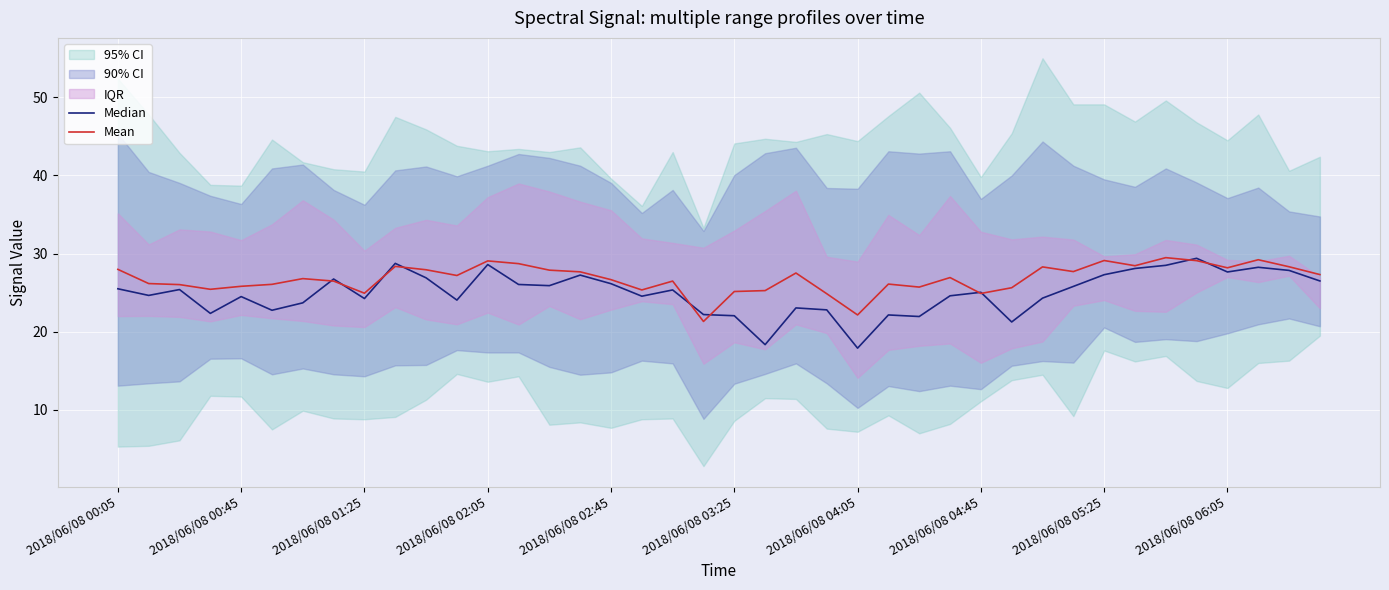

Is this an area chart (filled region under the line)?

No